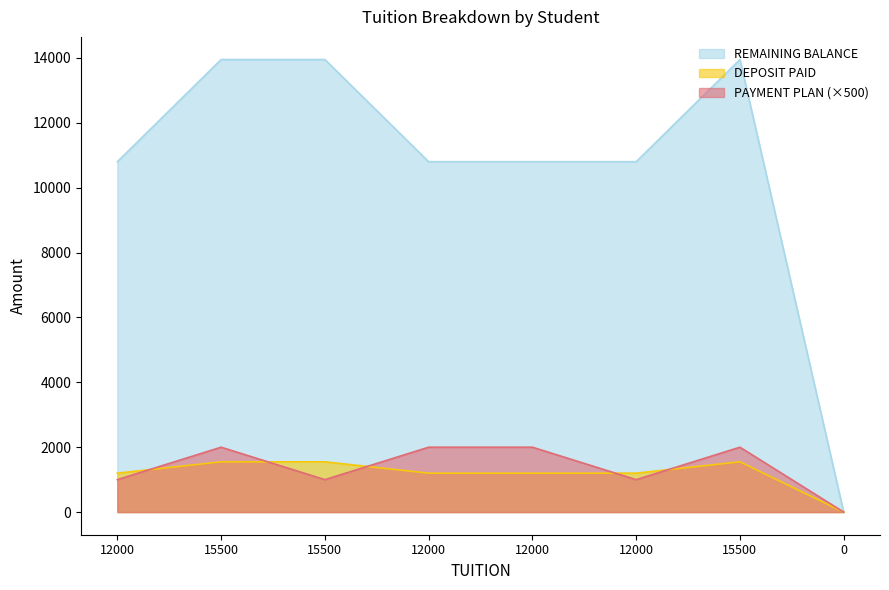

What is the difference between the maximum and minimum values in the DEPOSIT PAID series?

1550